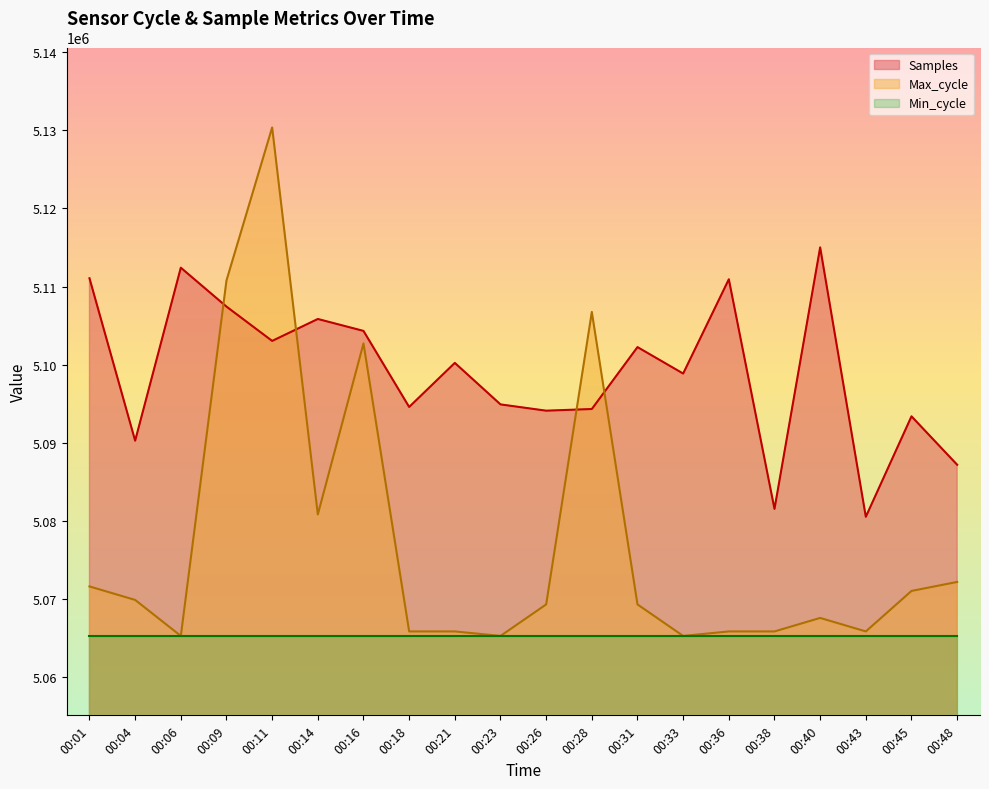

Which series has the largest range (max minus min)?

Max_cycle